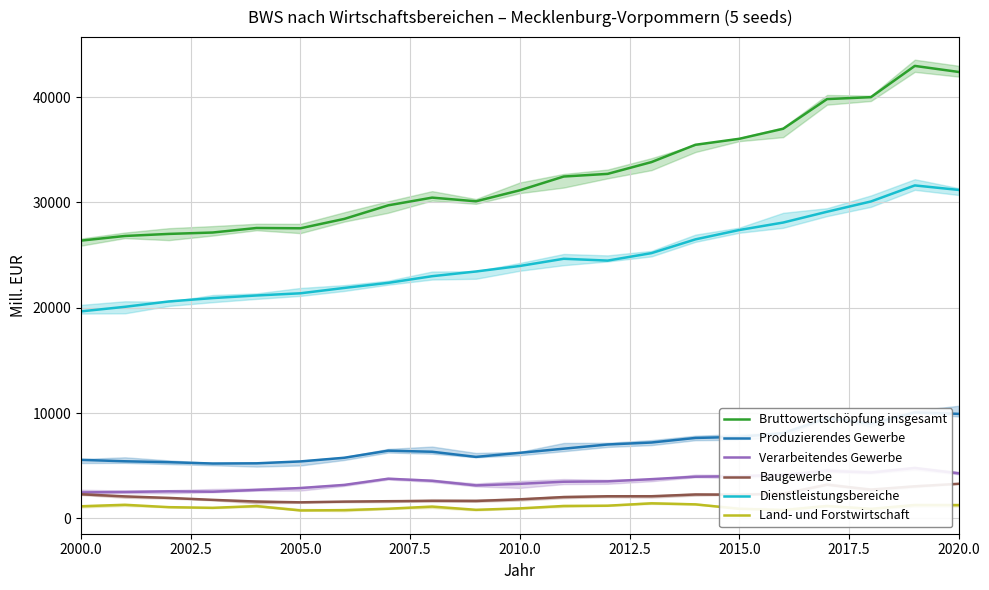

Reading left to right, list all the values displayed in this chart.

Bruttowertschöpfung insgesamt: 26378.3	26817.1	27013.3	27145.7	27574.9	27546.9	28440.0	29726.1	30458.4	30110.3	31155.5	32462.0	32712.5	33833.1	35475.4	36043.0	36995.4	39813.8	39996.6	42963.4	42389.4
Produzierendes Gewerbe: 5562.9	5427.5	5341.7	5214.9	5233.5	5413.4	5761.8	6435.9	6332.4	5843.7	6230.0	6622.8	7021.5	7209.5	7642.7	7744.9	8107.9	9517.4	8995.4	10068.4	9927.7
Verarbeitendes Gewerbe: 2470.6	2515.7	2571.4	2540.1	2707.8	2887.8	3185.5	3772.2	3578.4	3137.1	3287.8	3484.9	3521.9	3729.8	3963.4	4007.0	4157.5	4515.1	4360.4	4794.0	4281.6
Baugewerbe: 2294.5	2093.7	1949.7	1765.5	1601.3	1530.4	1598.4	1636.9	1664.0	1658.6	1816.5	2031.9	2107.1	2109.2	2274.7	2253.7	2357.9	3200.7	2745.6	3050.0	3289.6
Dienstleistungsbereiche: 19659.6	20091.8	20600.3	20921.7	21168.7	21375.9	21885.4	22367.3	22998.2	23445.6	23969.8	24653.2	24480.0	25189.5	26495.0	27383.4	28092.2	29117.2	30092.7	31616.2	31189.7
Land- und Forstwirtschaft: 1155.8	1297.8	1071.3	1009.2	1172.7	757.6	792.8	922.9	1127.9	821.0	955.7	1185.9	1211.1	1434.1	1337.7	914.8	795.3	1179.1	908.5	1278.8	1272.1